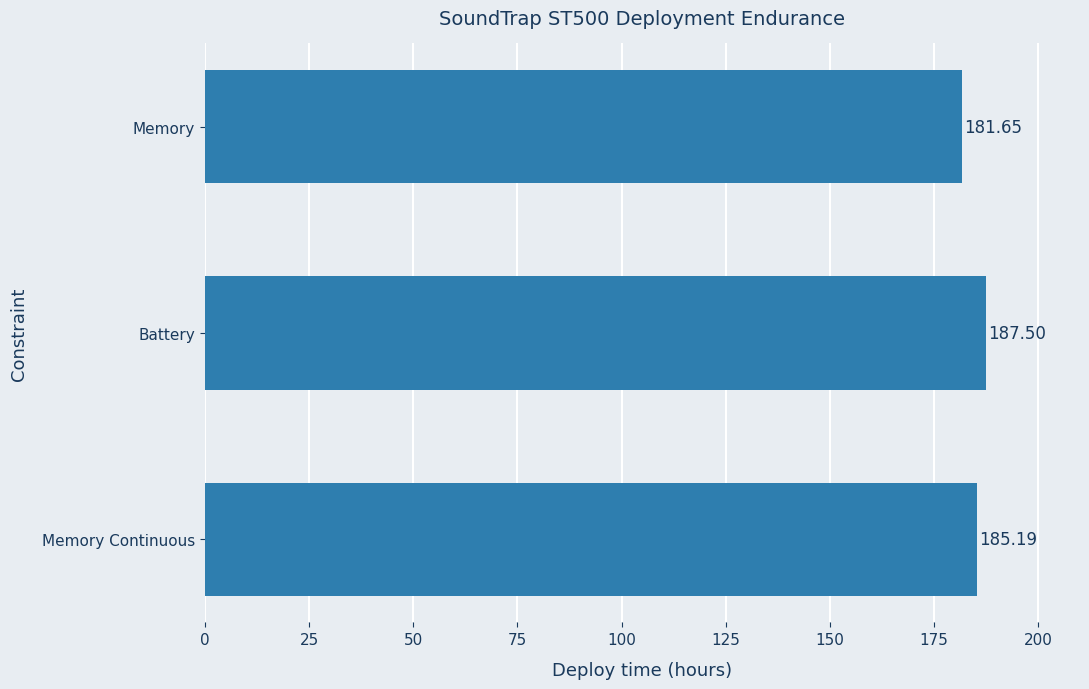

What is the difference between the maximum and minimum values?

5.8